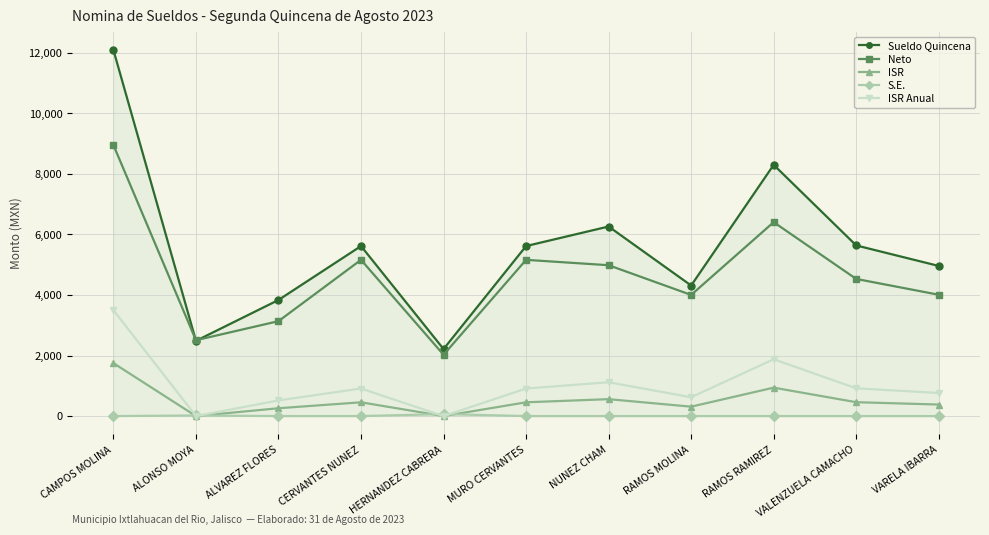

The Sueldo Quincena series shows 4959.3 at VARELA IBARRA. True or false?

True